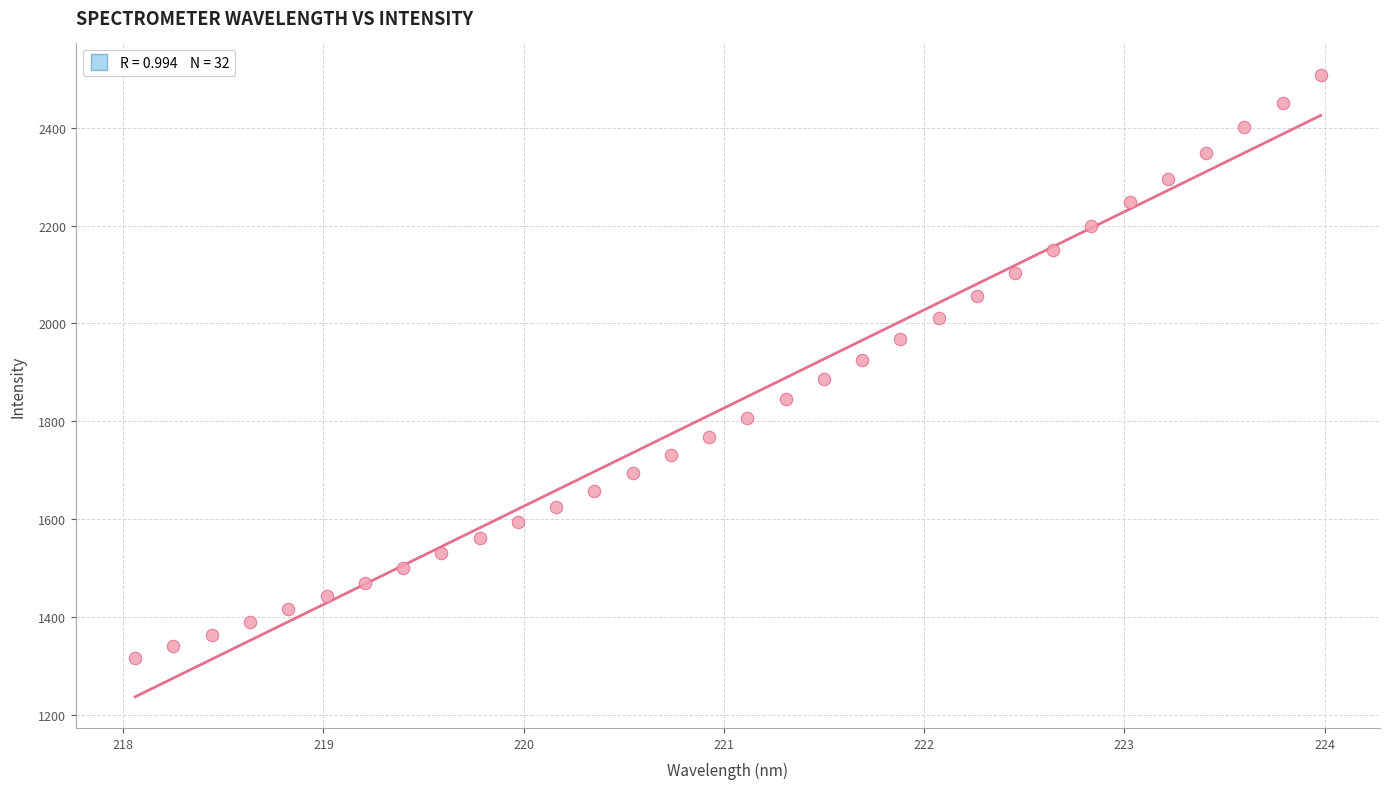

What is the range of Y values (max minus min)?

1194.3